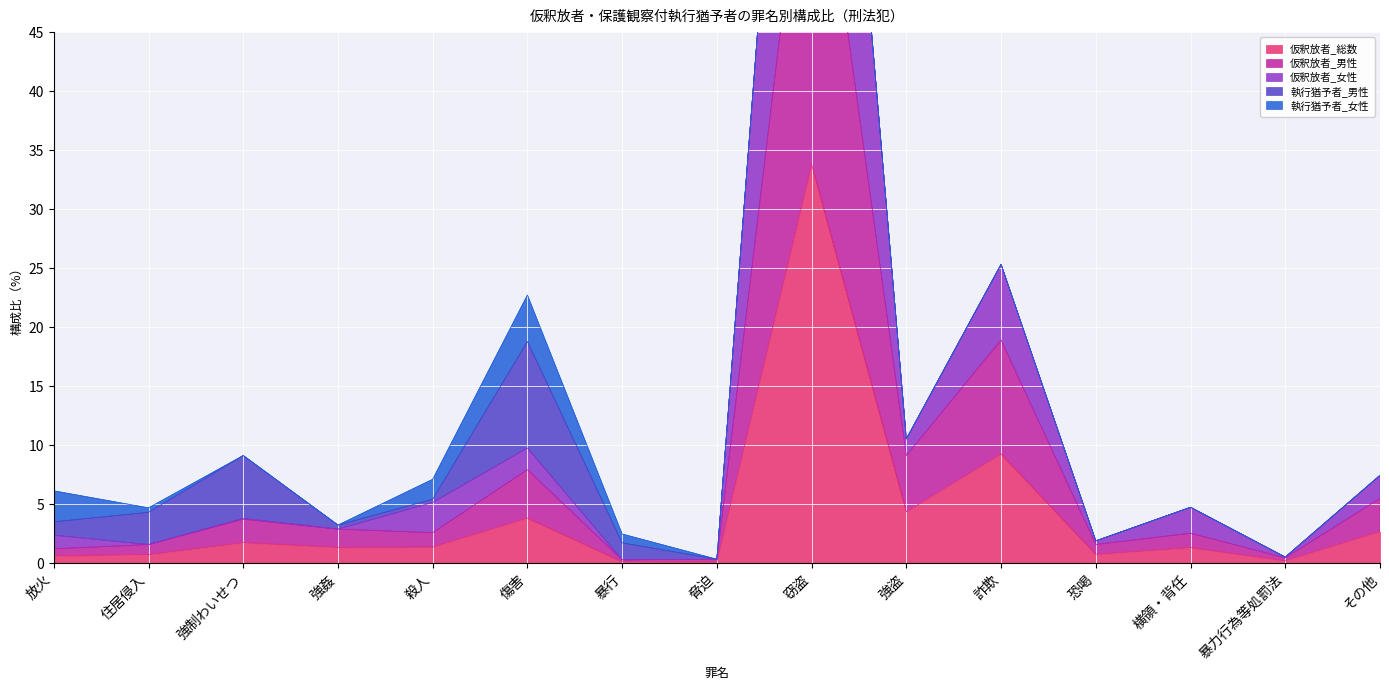

Where is 仮釈放者_男性 nearest to the value 33?

詐欺